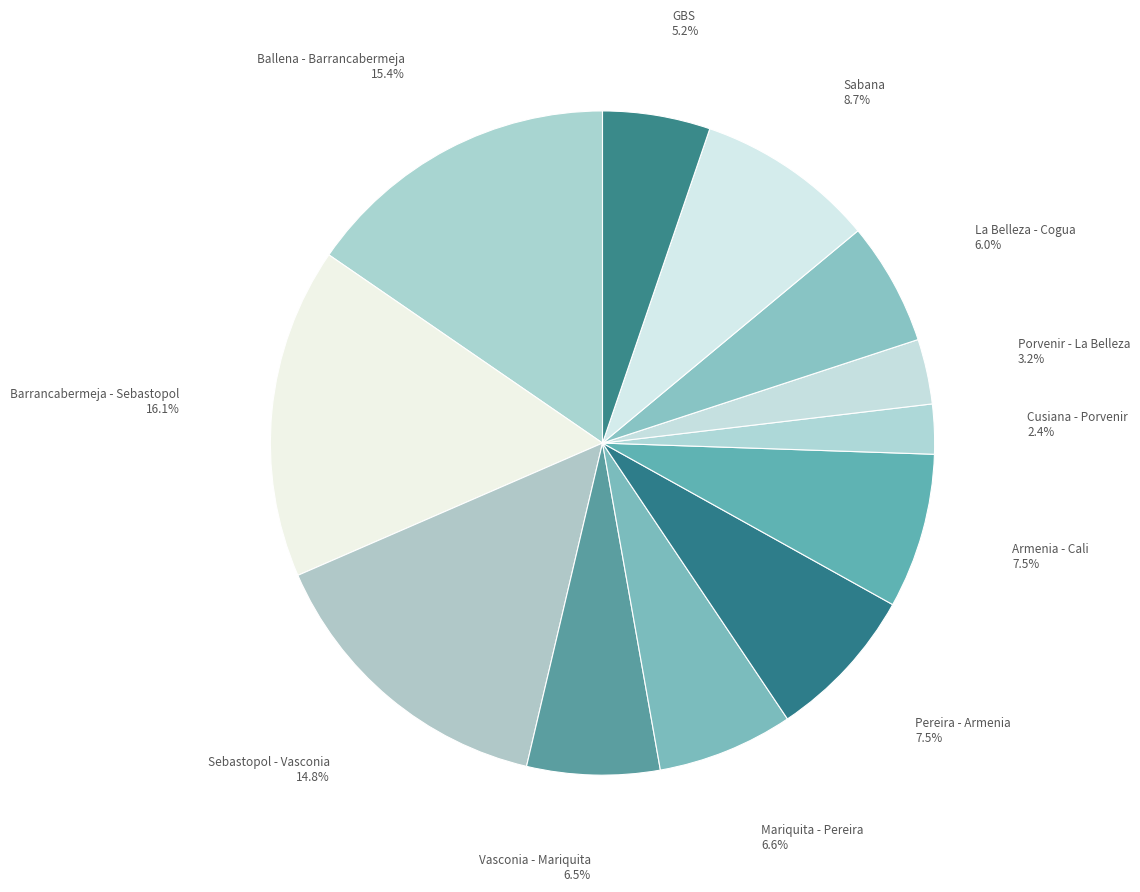

Combined, do Vasconia - Mariquita and Pereira - Armenia account for over 50%?

No